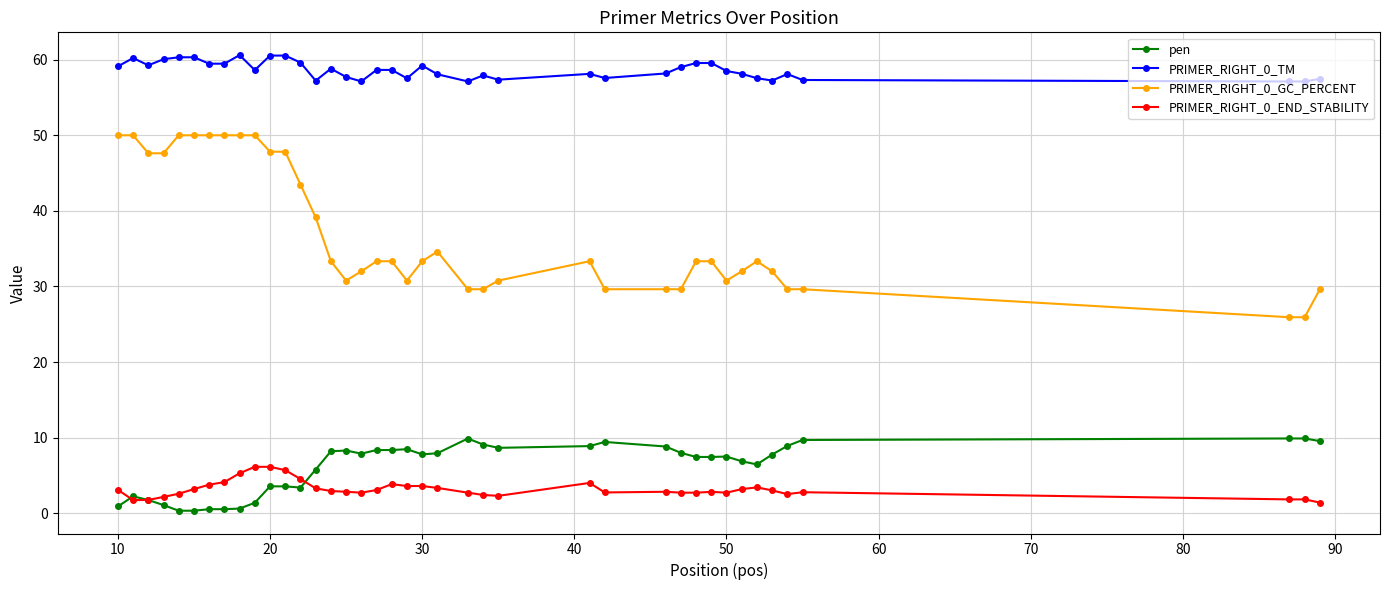

True or false: PRIMER_RIGHT_0_TM has more than 2 points higher than both neighbors.

True